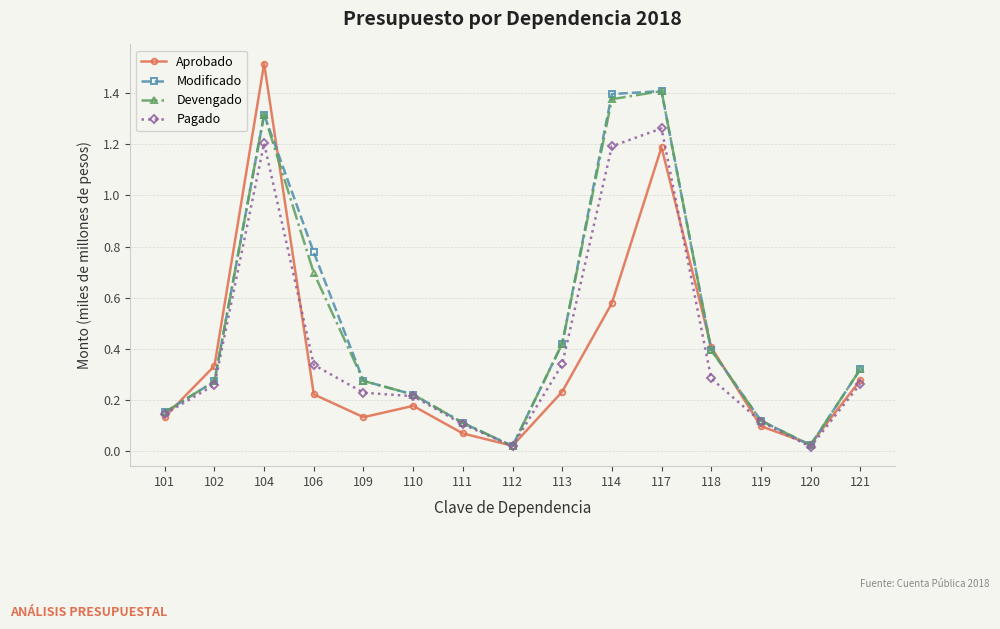

What is the difference between the second highest and minimum values in the Aprobado series?

1.2